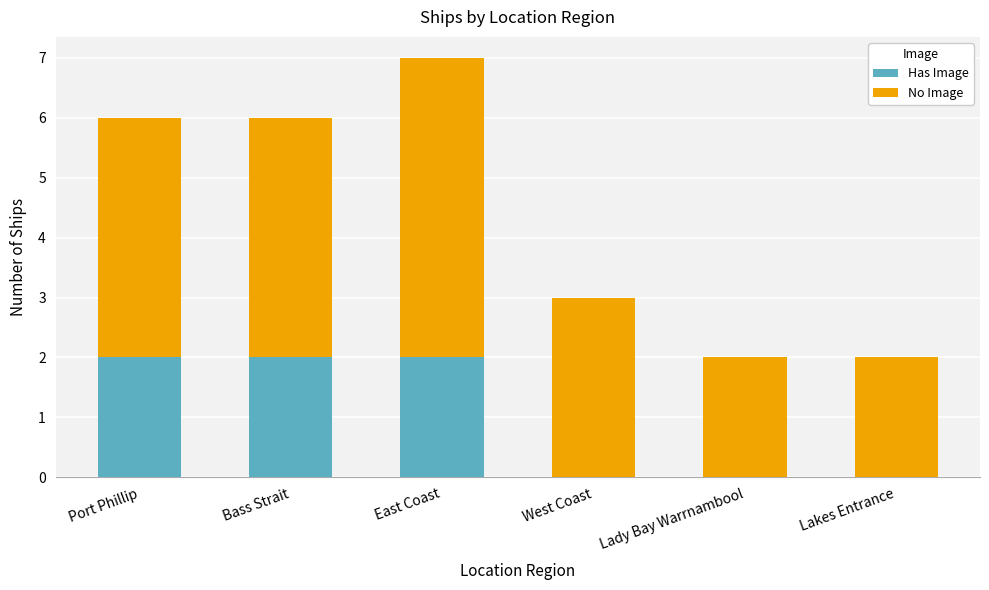

Does the chart contain stacked bars?

Yes